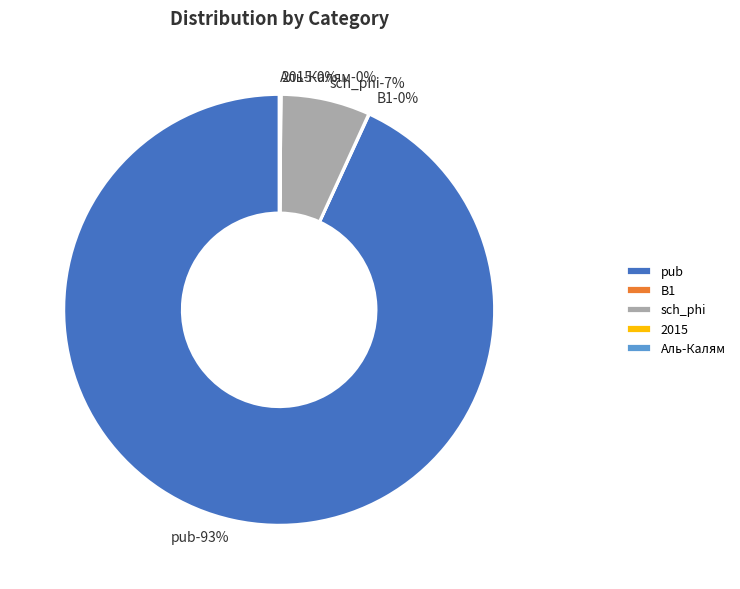

To the nearest percent, what is the difference between the largest and smallest slice percentages?

93%